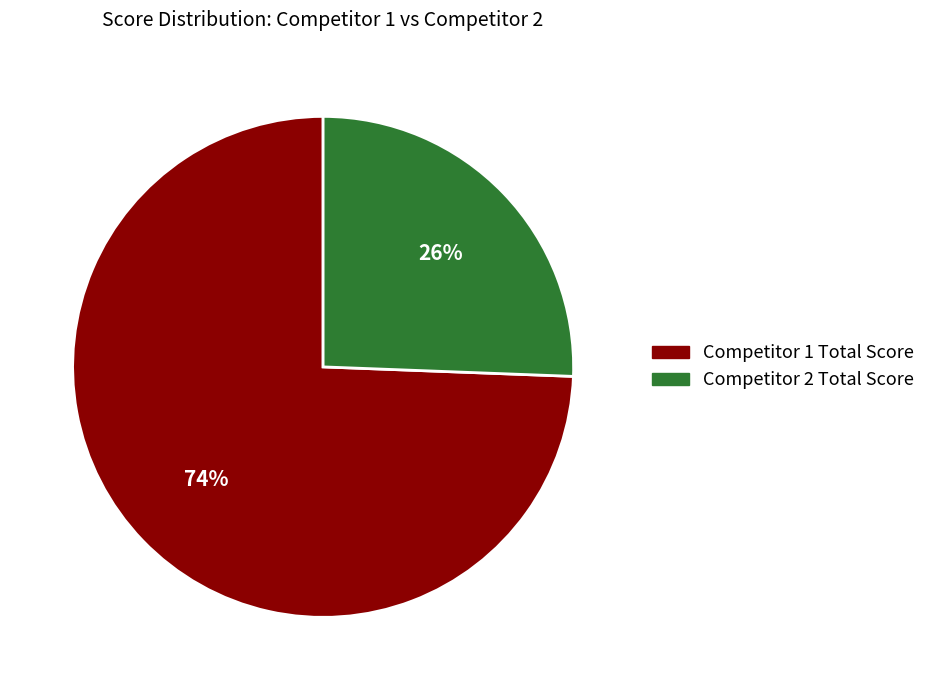

To the nearest percent, what is the combined percentage of Competitor 1 Total Score and Competitor 2 Total Score?

100%